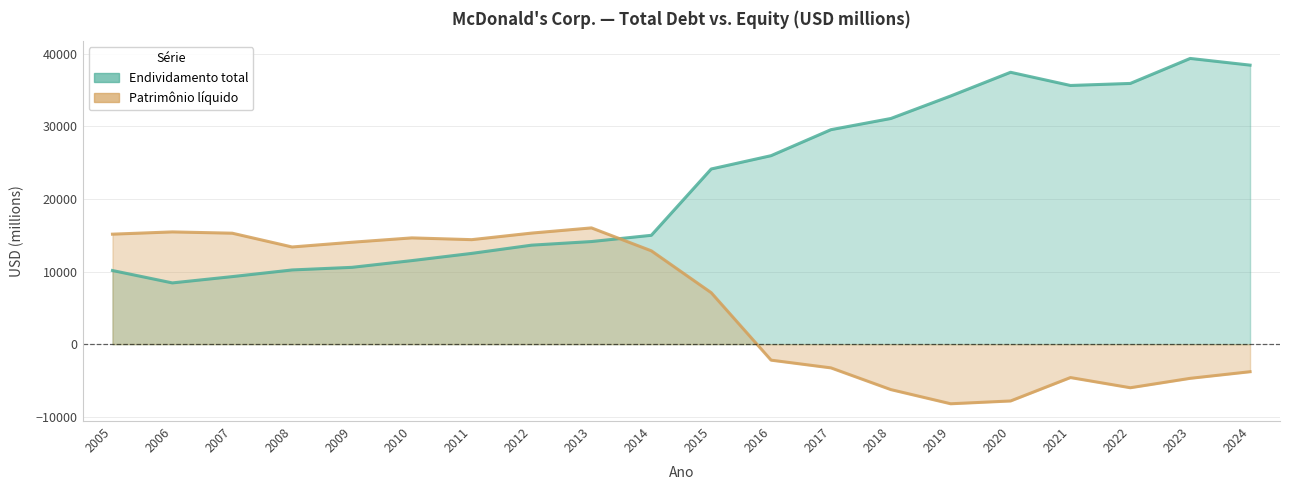

What is the difference between the highest and lowest values at 2008?

3165